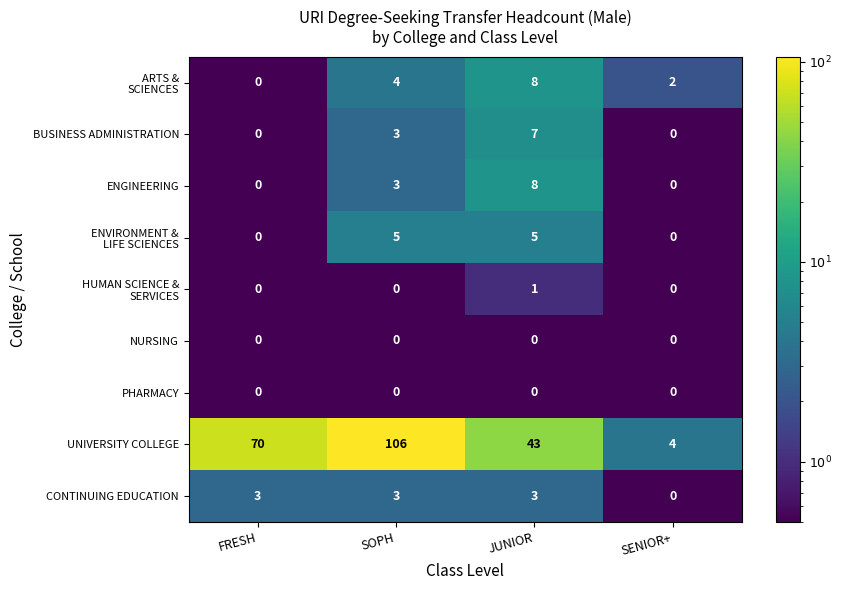

What is the sum of all BUSINESS ADMINISTRATION values?

10